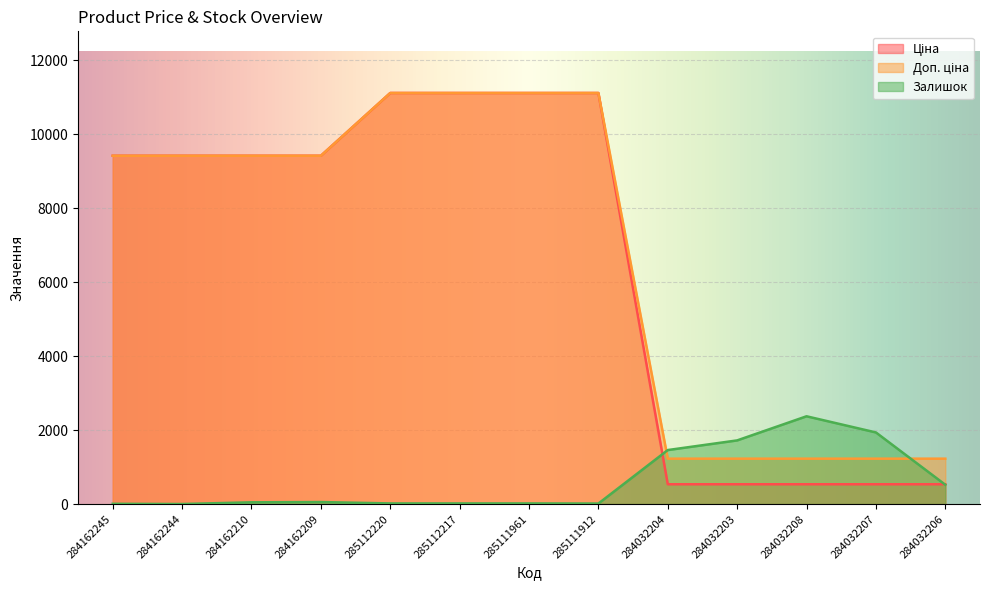

Which series has the largest range (max minus min)?

Ціна